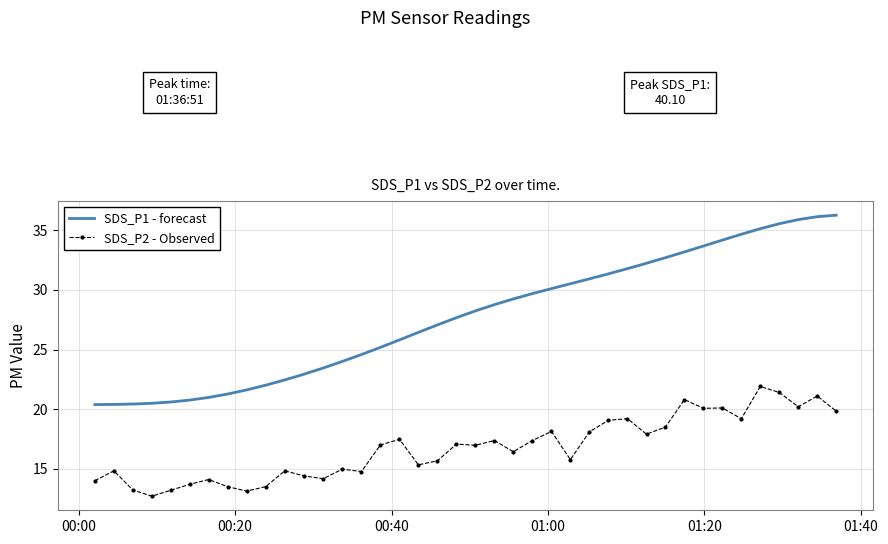

Which series has the largest range (max minus min)?

SDS_P1 - forecast